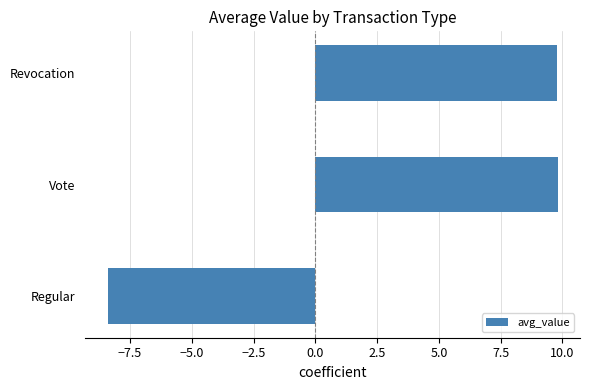

Is it true that the value at Regular is -12.8?

False